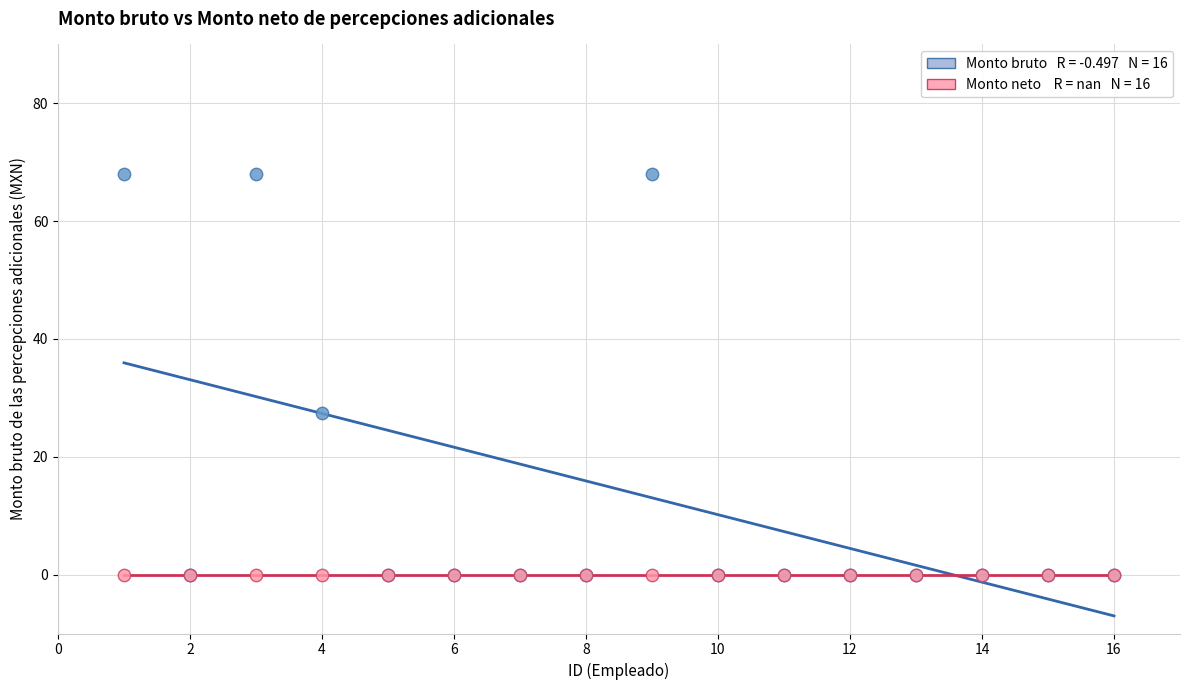

Across all series, what Y value is closest to 34?

27.5